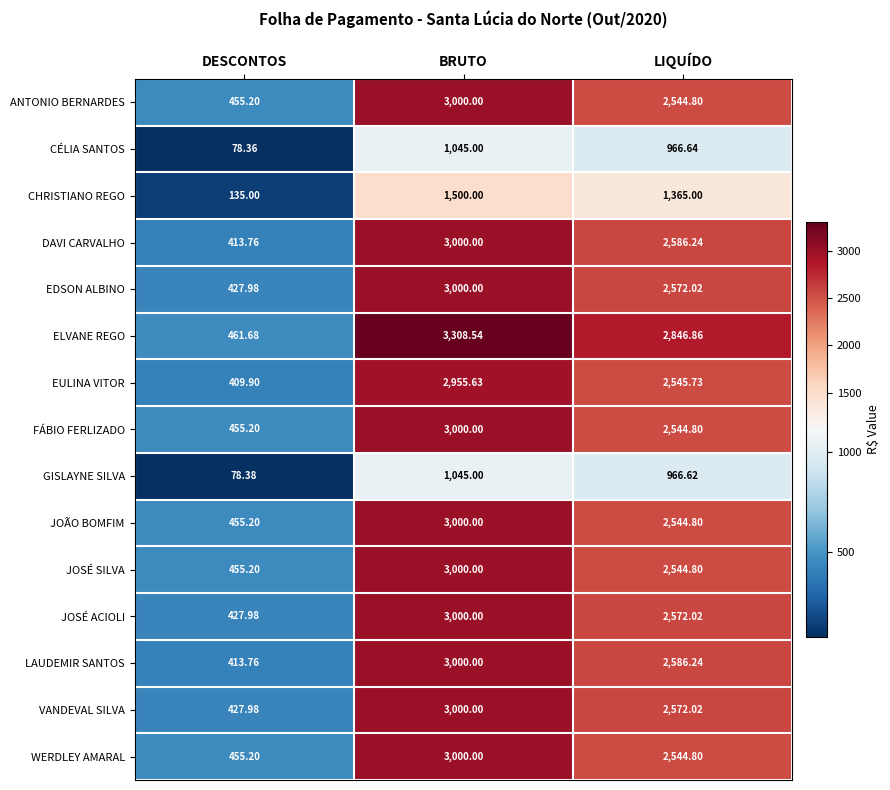

List the labels in order of JOSÉ ACIOLI value, largest first.

BRUTO, LIQUÍDO, DESCONTOS